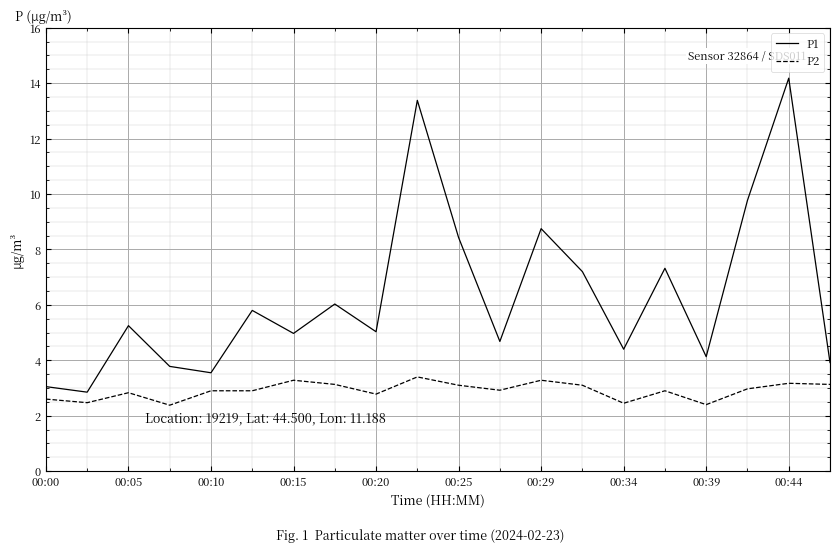

What is the difference between the maximum and minimum values in the P2 series?

1.0